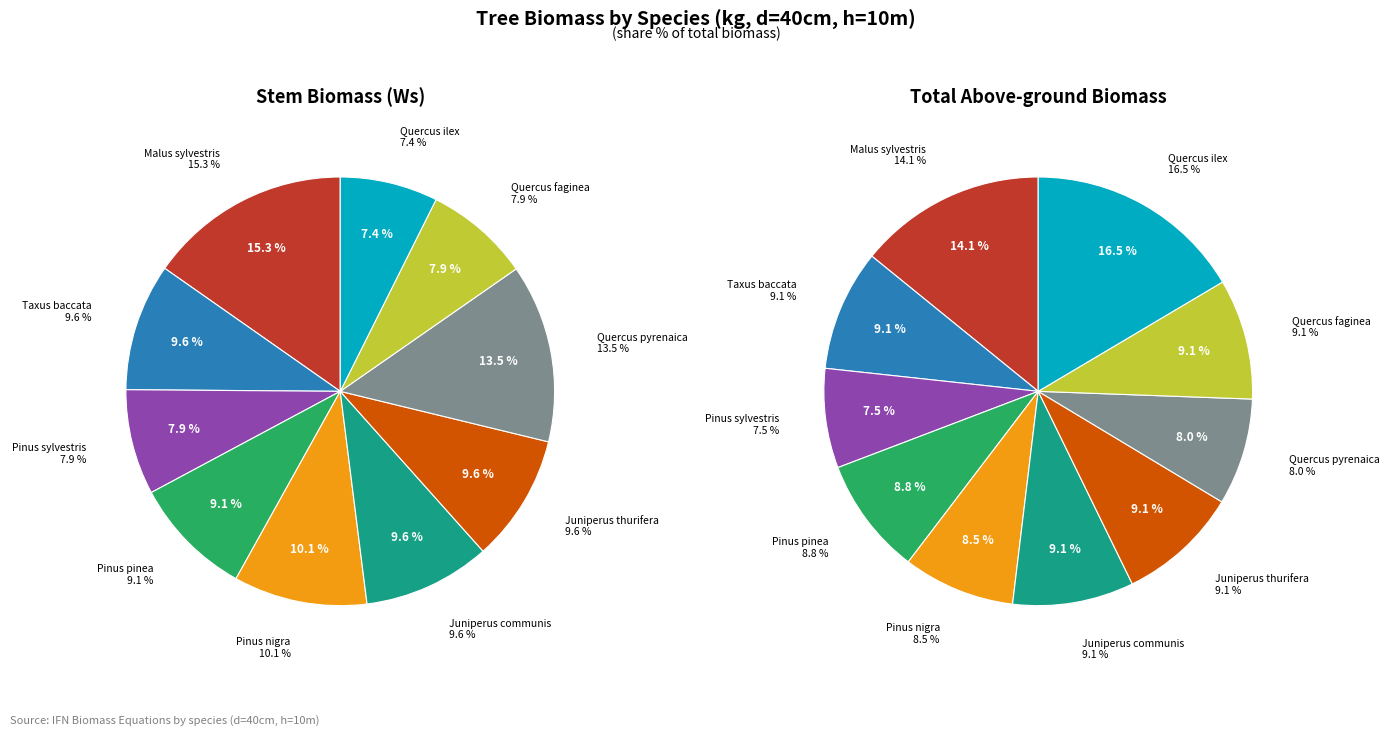

At Juniperus thurifera, list the series in order from smallest to largest.

Ws (Kg), Wtotal aérea (Kg)